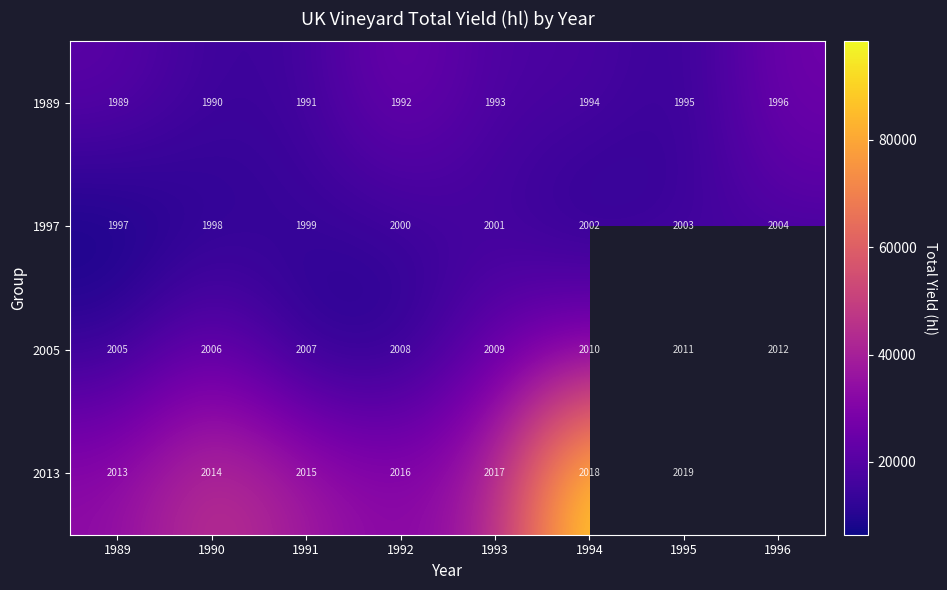

At which label does 2005 reach its peak?

1996